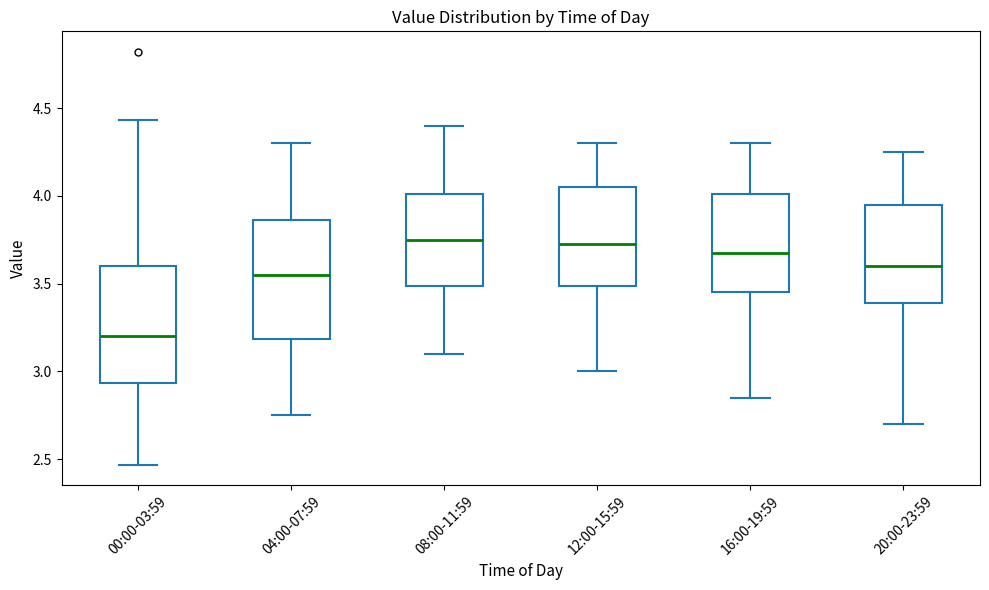

Reading left to right, read every box against the y-axis: the position of its median line, the range the box covers, and the ends of its whiskers. The values are not printed on the chart, so give them approximately, as read against the axis.

00:00-03:59: median 3.20, box 2.95 to 3.60, whiskers 2.45 to 4.45
04:00-07:59: median 3.55, box 3.20 to 3.85, whiskers 2.75 to 4.30
08:00-11:59: median 3.75, box 3.50 to 4.00, whiskers 3.10 to 4.40
12:00-15:59: median 3.75, box 3.50 to 4.05, whiskers 3.00 to 4.30
16:00-19:59: median 3.70, box 3.45 to 4.00, whiskers 2.85 to 4.30
20:00-23:59: median 3.60, box 3.40 to 3.95, whiskers 2.70 to 4.25